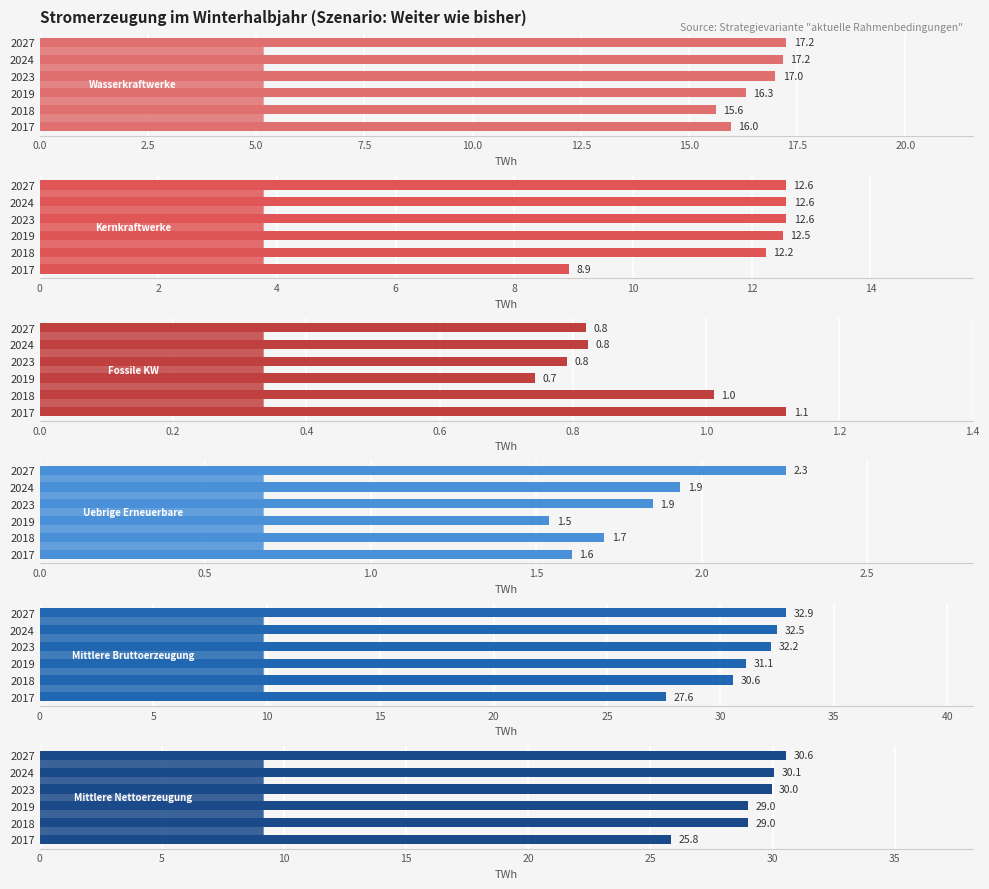

How many data points does each series have?

6